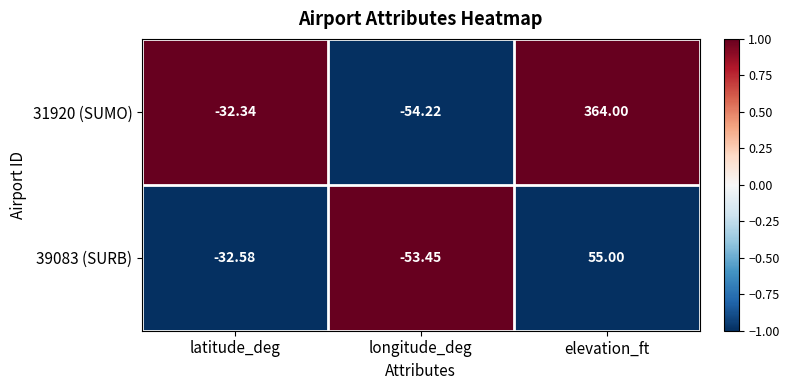

Where is 31920 (SUMO) nearest to the value 154?

latitude_deg